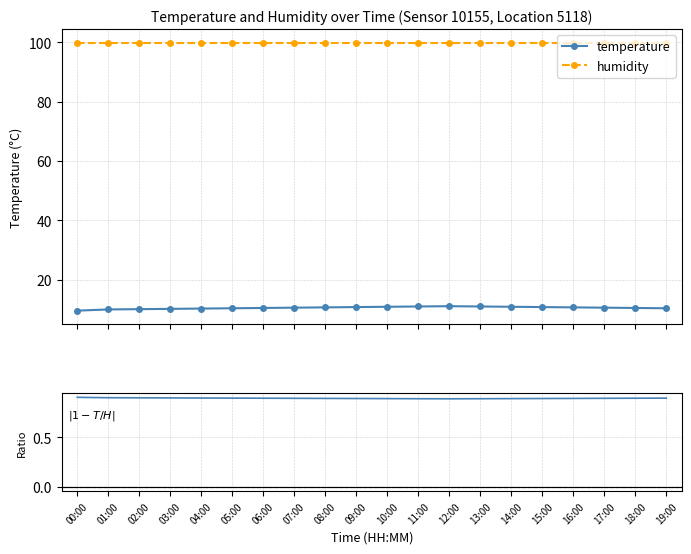

What is the sum of all humidity values?

1998.0